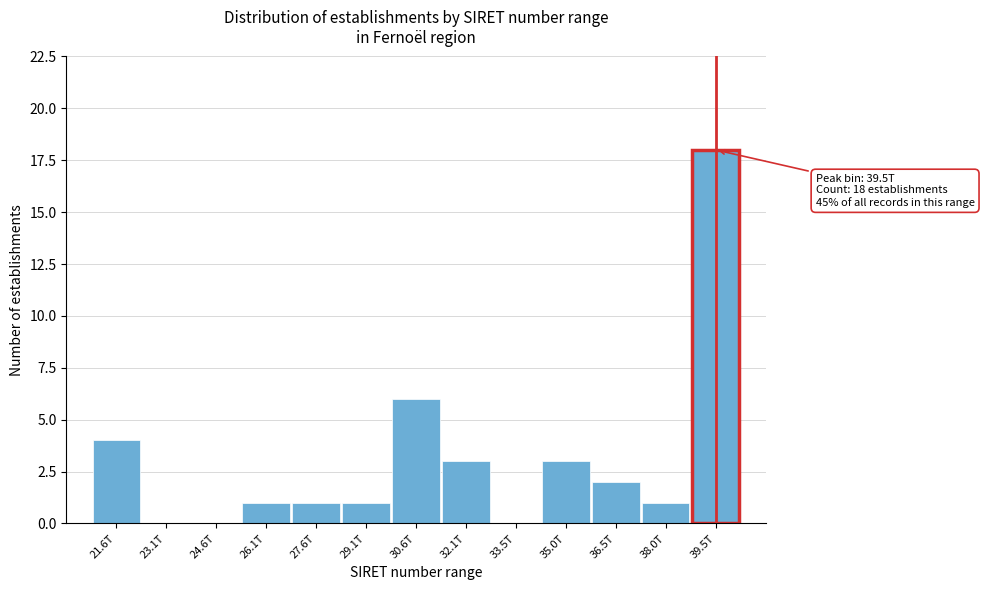

Reading left to right, what are all the values shown in this chart?

21.6T=4	23.1T=0	24.6T=0	26.1T=1	27.6T=1	29.1T=1	30.6T=6	32.1T=3	33.5T=0	35.0T=3	36.5T=2	38.0T=1	39.5T=18